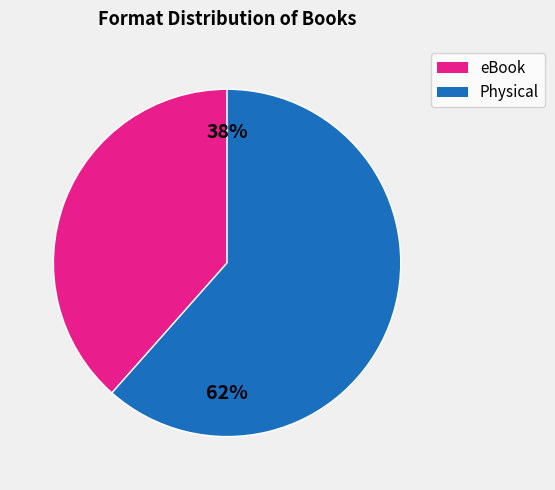

To the nearest percent, what is the average slice percentage?

50%